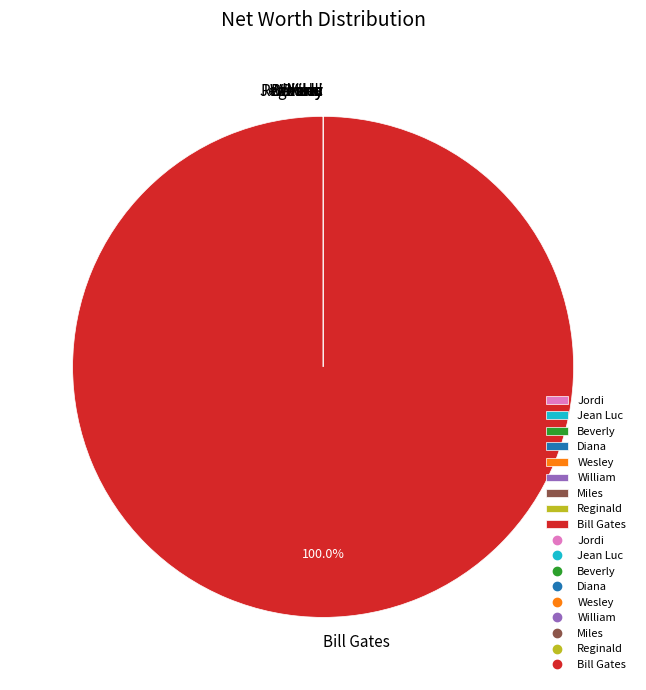

Which slice is the largest?

Bill Gates